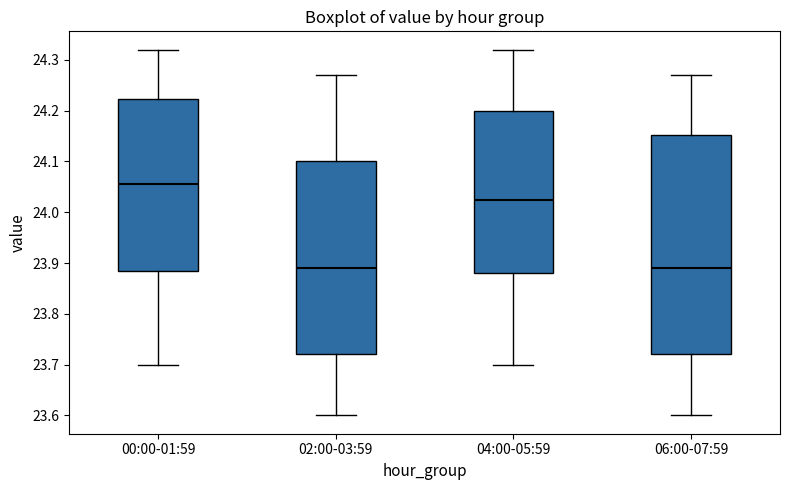

Reading left to right, transcribe this box plot: for each box, give where its median line is, the range the box spans, and where its two whiskers end, as read against the y-axis. The values are not printed on the chart, so give them approximately, as read against the axis.

00:00-01:59: median 24.06, box 23.89 to 24.22, whiskers 23.70 to 24.32
02:00-03:59: median 23.89, box 23.72 to 24.10, whiskers 23.60 to 24.27
04:00-05:59: median 24.03, box 23.88 to 24.20, whiskers 23.70 to 24.32
06:00-07:59: median 23.89, box 23.72 to 24.15, whiskers 23.60 to 24.27